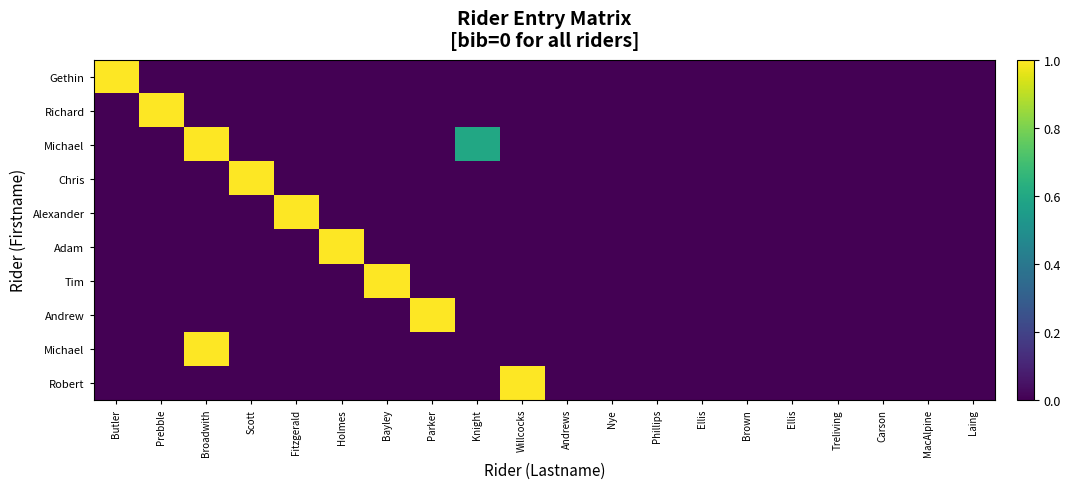

At which category does the chart reach its minimum across all series?

Prebble